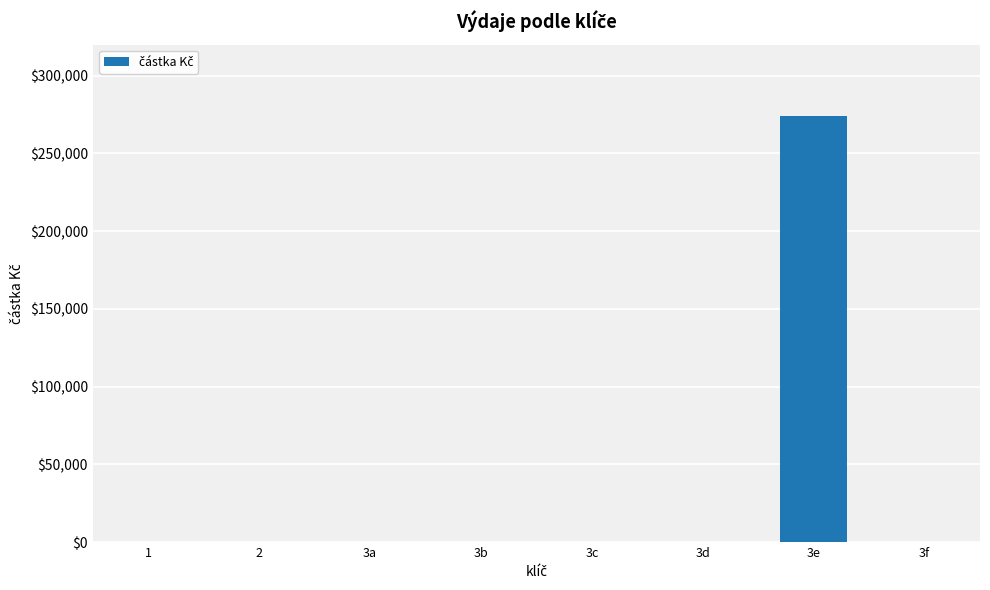

Reading left to right, extract all data points from this chart.

0.0	0.0	0.0	0.0	0.0	0.0	273873.1	0.0